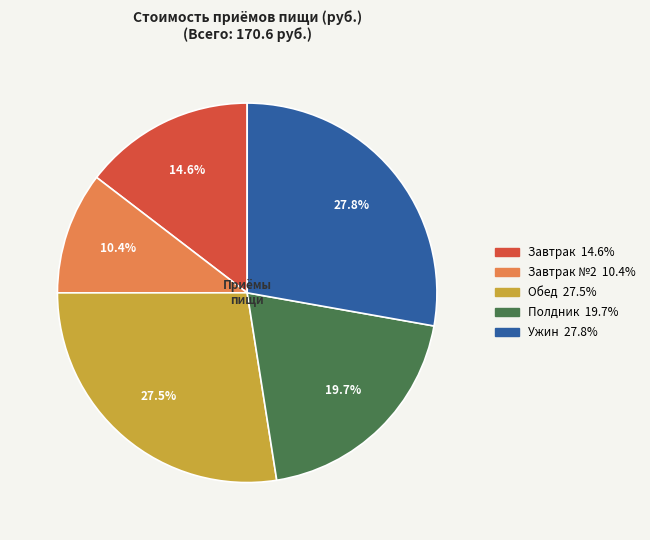

Count the number of slices in the pie.

5